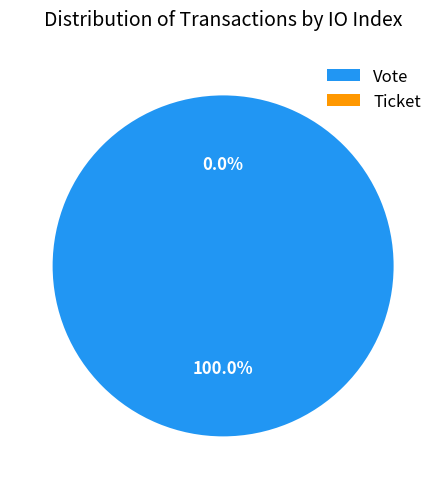

To the nearest percent, what portion does Vote represent?

100%